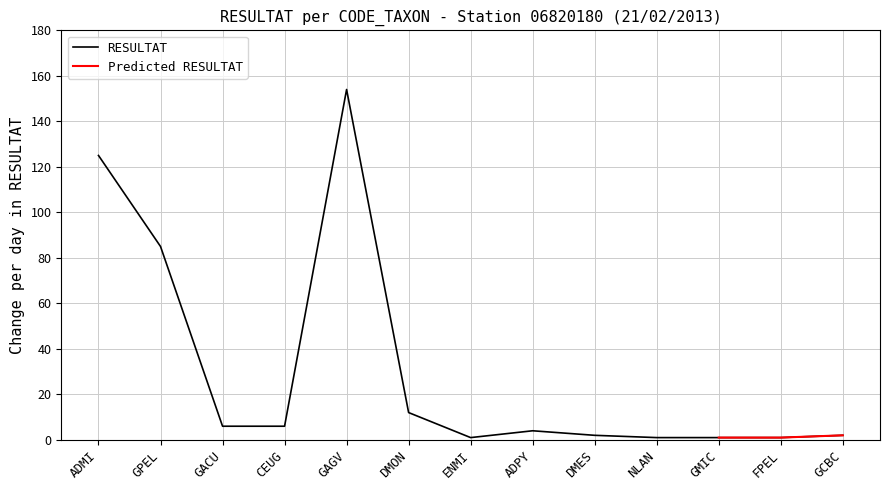

What is the difference between the maximum and minimum values?

153